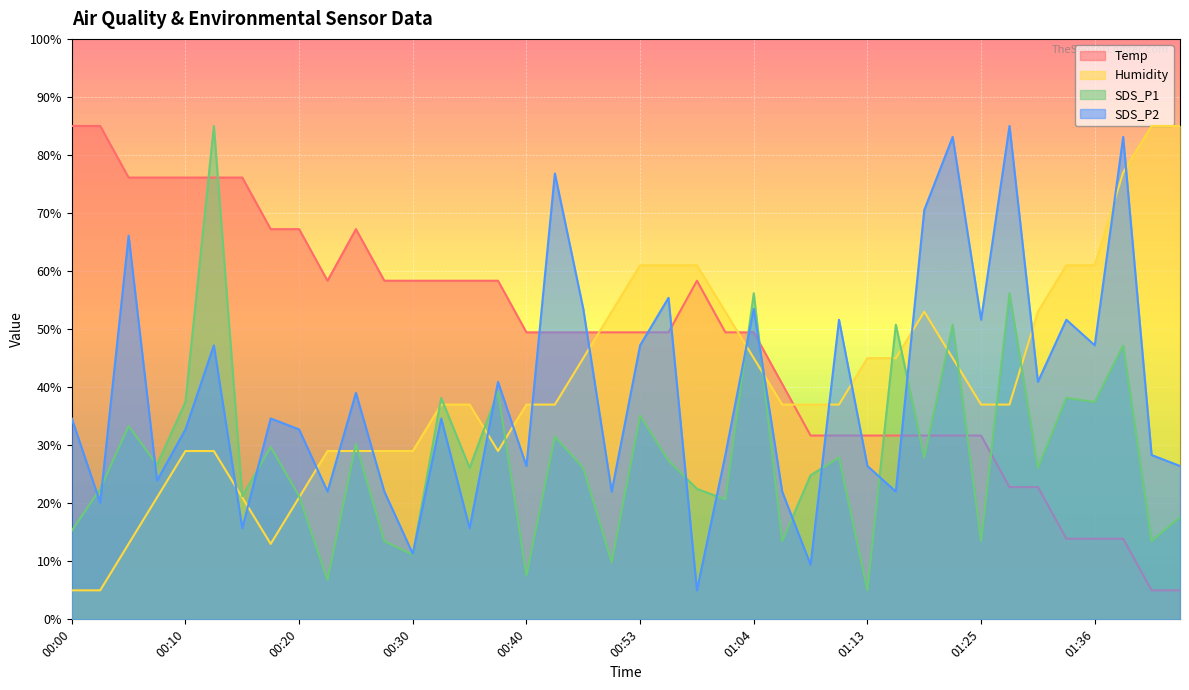

What is the approximate value of Temp at 01:44?

5.0